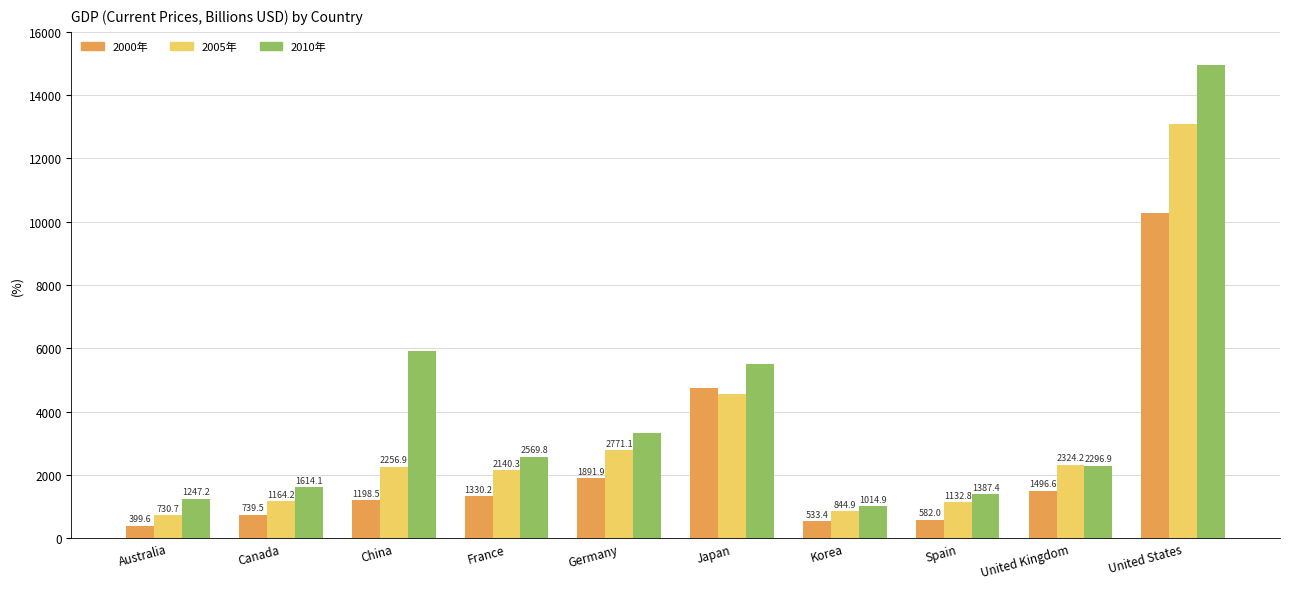

What is the label of the 7th bar from the left?

Korea